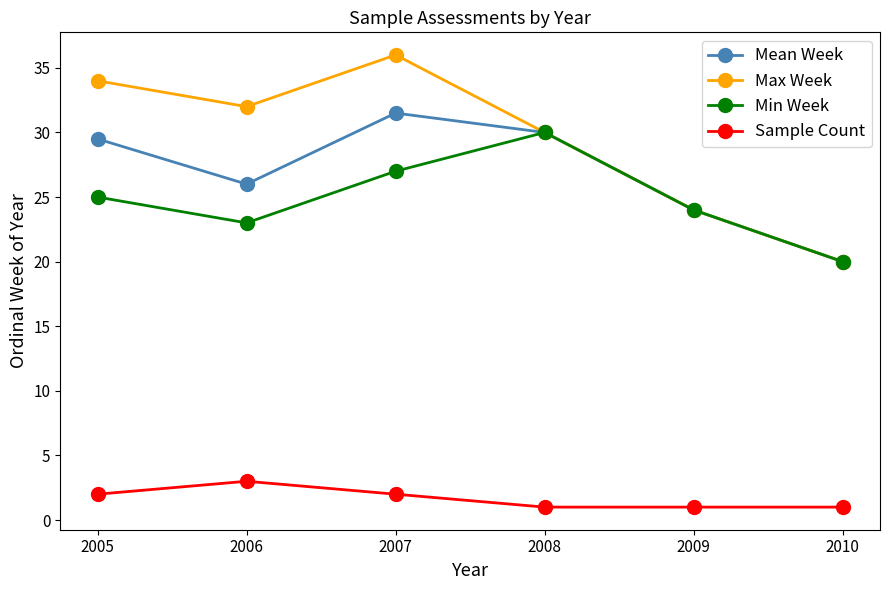

What is the value of the Max Week point at the 2nd from the left?

32.0